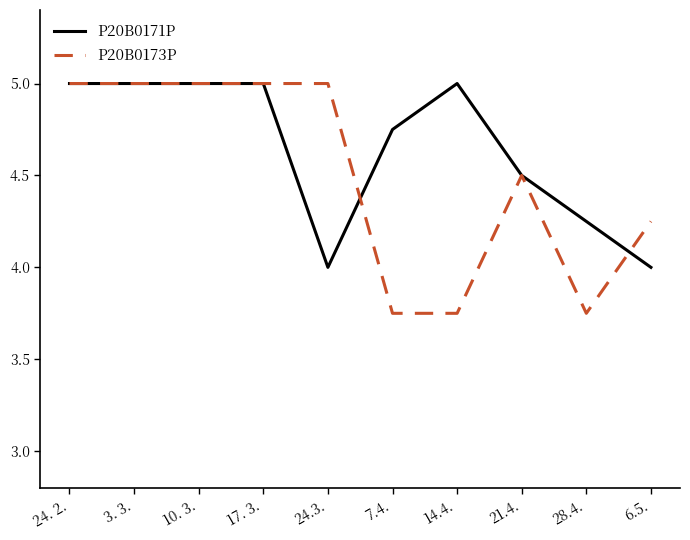

Which series ends up on top after the final intersection of P20B0173P and P20B0171P?

P20B0173P